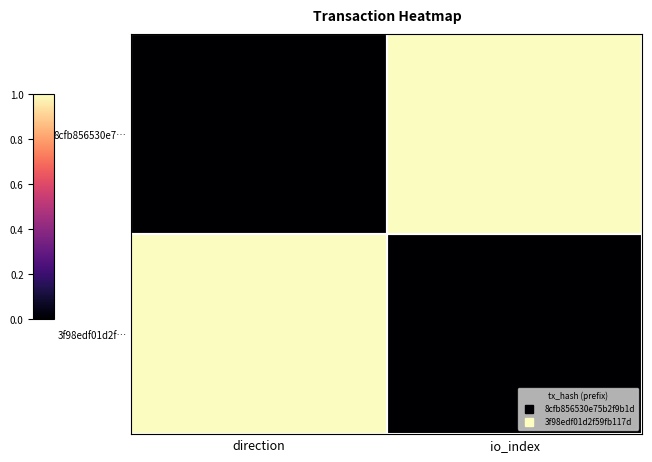

Between direction and io_index, which is larger?

io_index